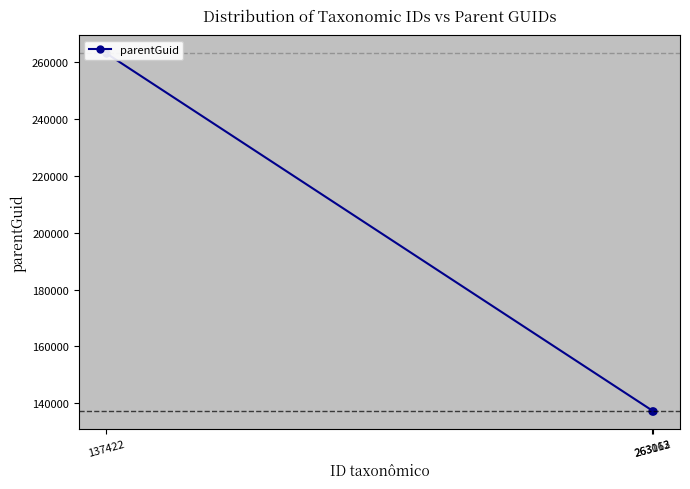

What is the value of the 3rd point from the left?

137422